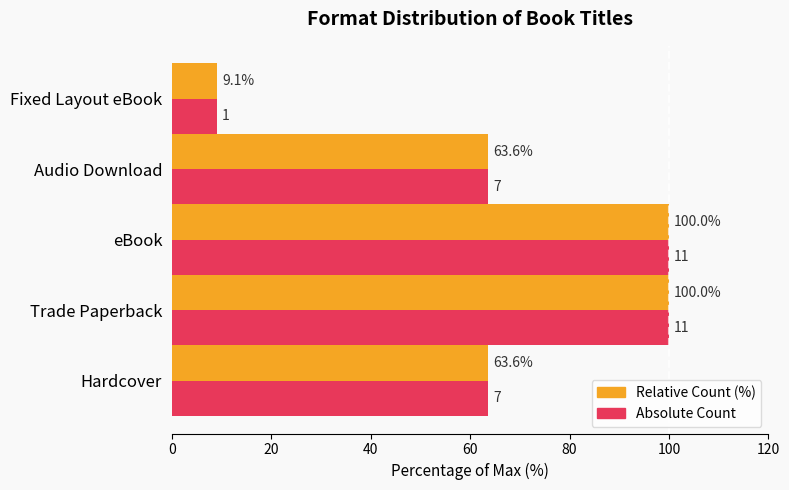

Count the number of categories in the chart.

5